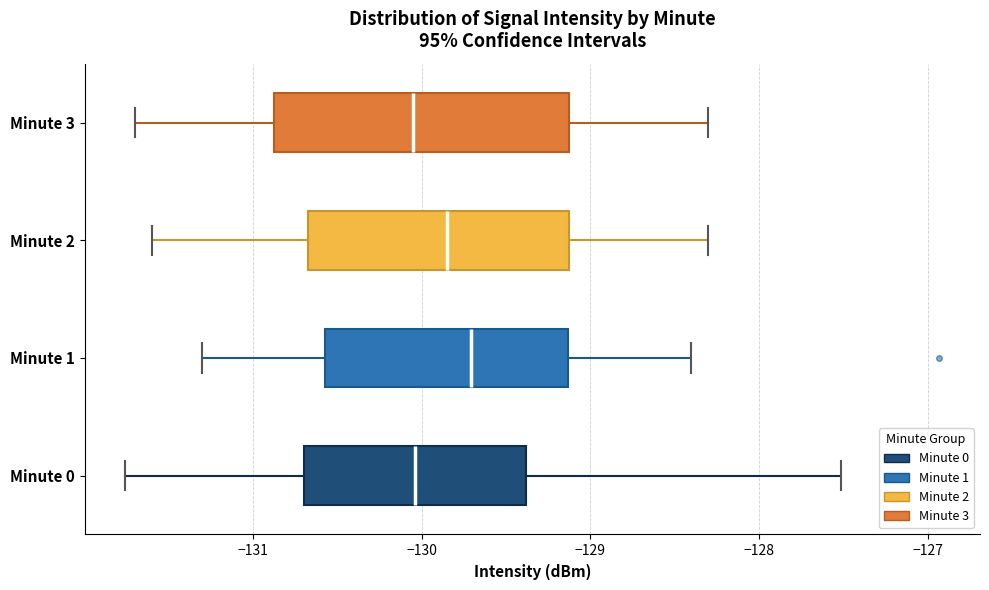

Reading bottom to top, transcribe this box plot: for each box, give where its median line is, the range the box spans, and where its two whiskers end, as read against the x-axis. The values are not printed on the chart, so give them approximately, as read against the axis.

Minute 0: median -130.0, box -130.7 to -129.4, whiskers -131.8 to -127.5
Minute 1: median -129.7, box -130.6 to -129.1, whiskers -131.3 to -128.4
Minute 2: median -129.8, box -130.7 to -129.1, whiskers -131.6 to -128.3
Minute 3: median -130.0, box -130.9 to -129.1, whiskers -131.7 to -128.3